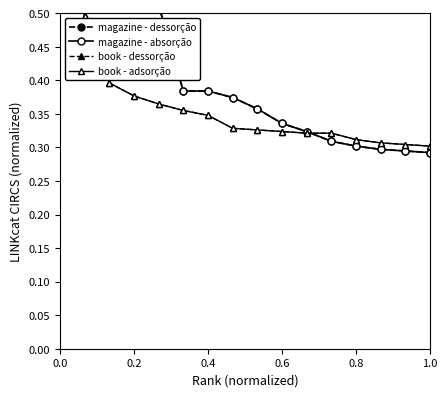

Is the value of book - adsorção at 1.0 greater than the value of book - dessorção at 1.0?

No